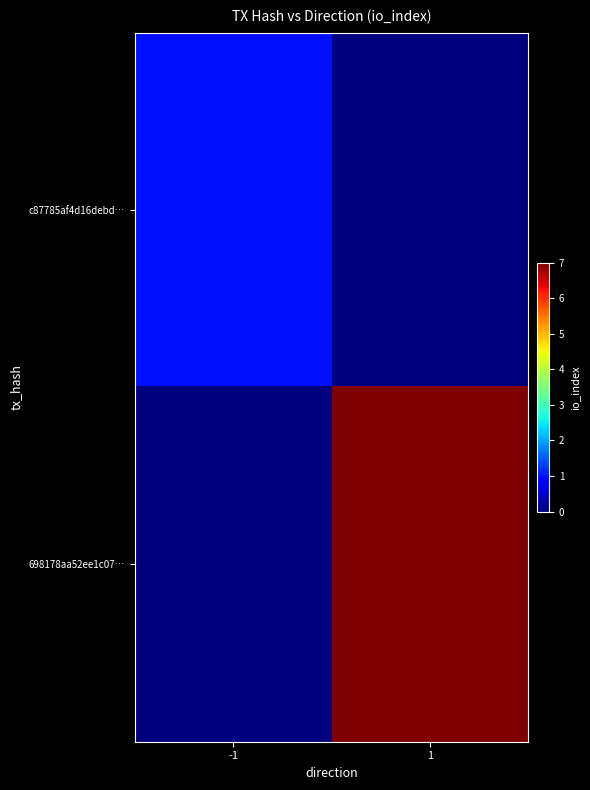

At which category is the sum across all series the highest?

1